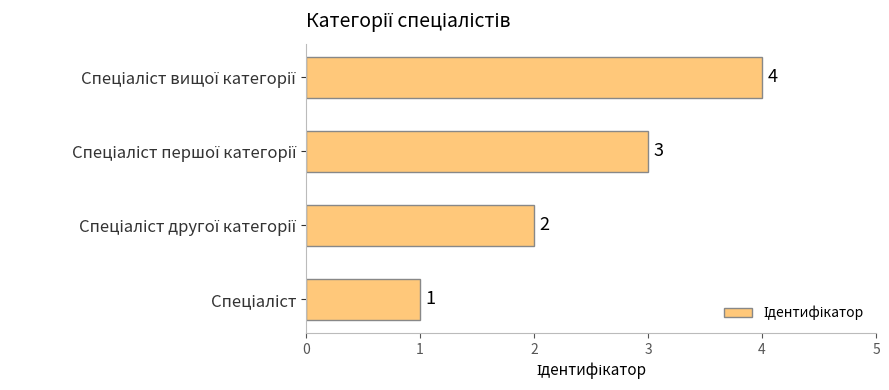

How many values are between 2 and 4?

3